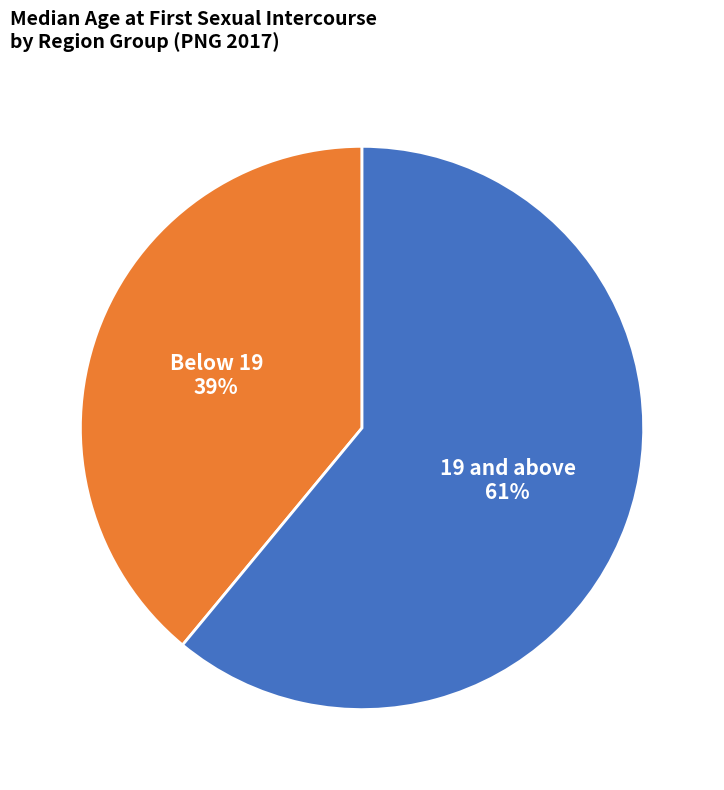

Combined, do Below 19 and 19 and above account for over 50%?

Yes